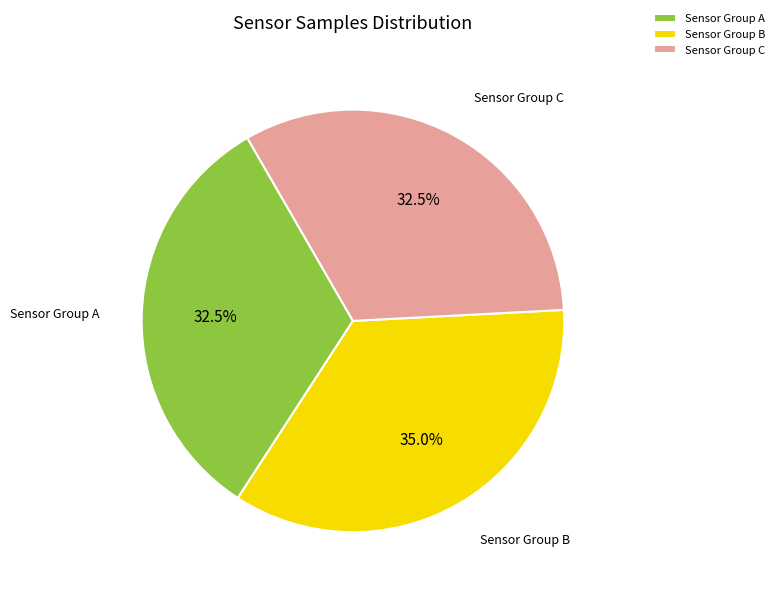

Is the sum of Sensor Group A and Sensor Group C greater than half?

Yes